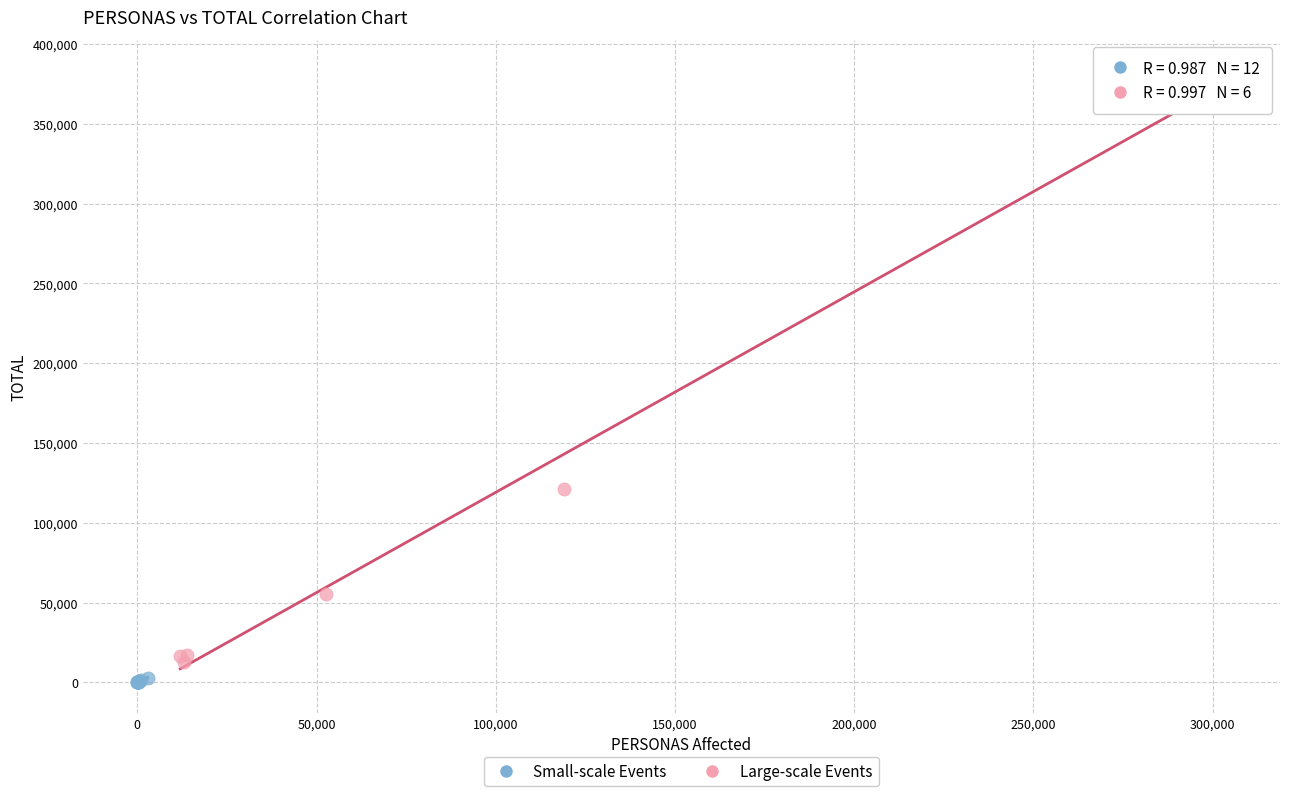

What are all the series names shown in the legend?

Small-scale Events, Large-scale Events